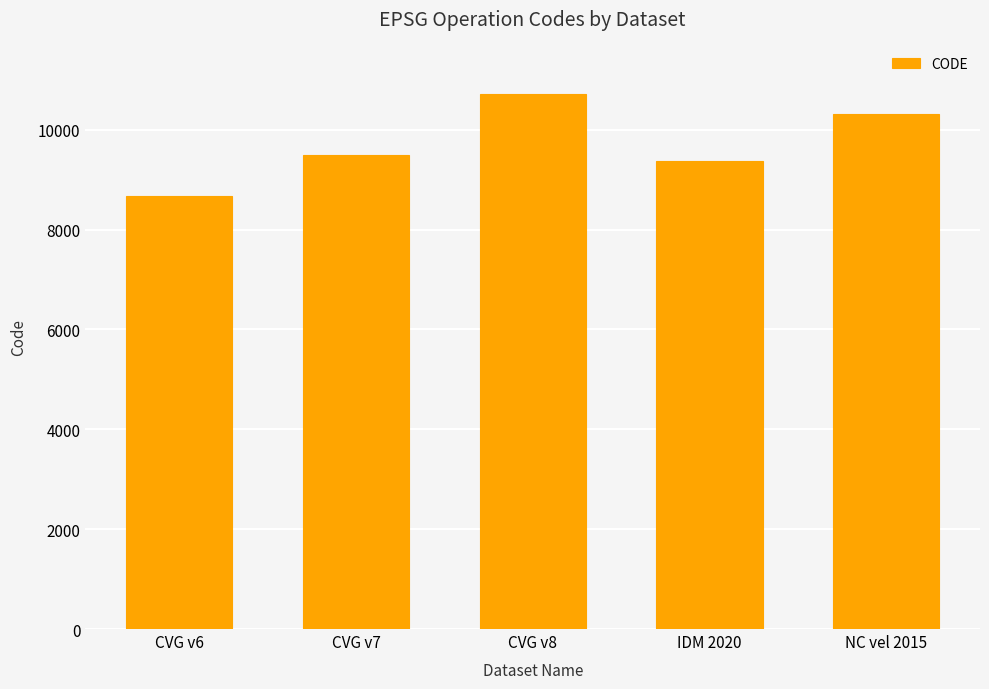

The chart shows a value of 5168 at CVG v6. True or false?

False